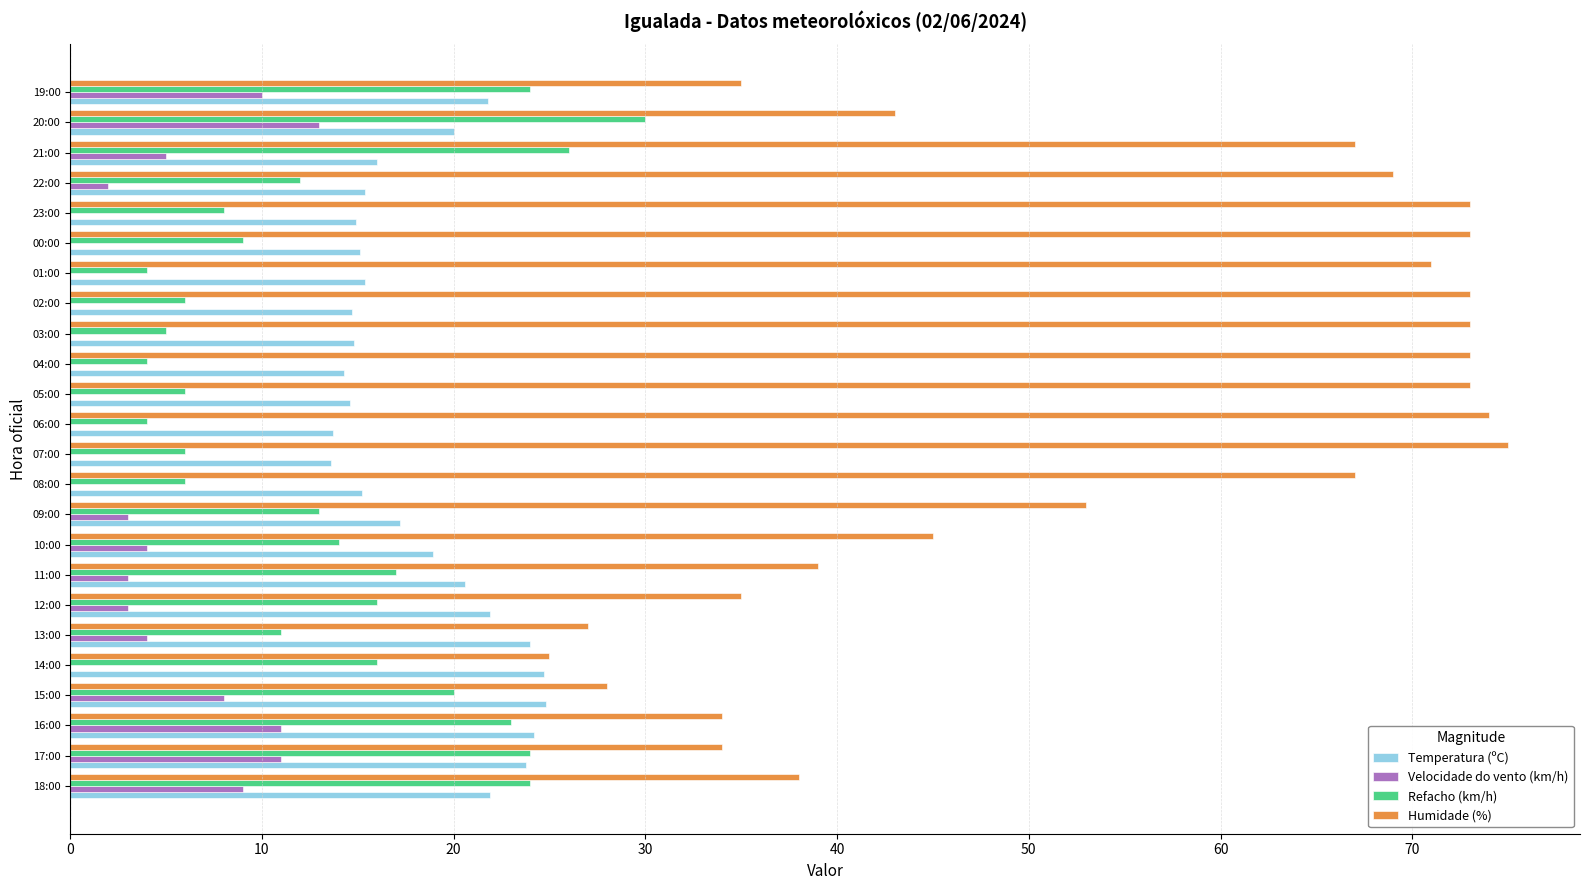

The Refacho (km/h) series shows 23.0 at 16:00. True or false?

True